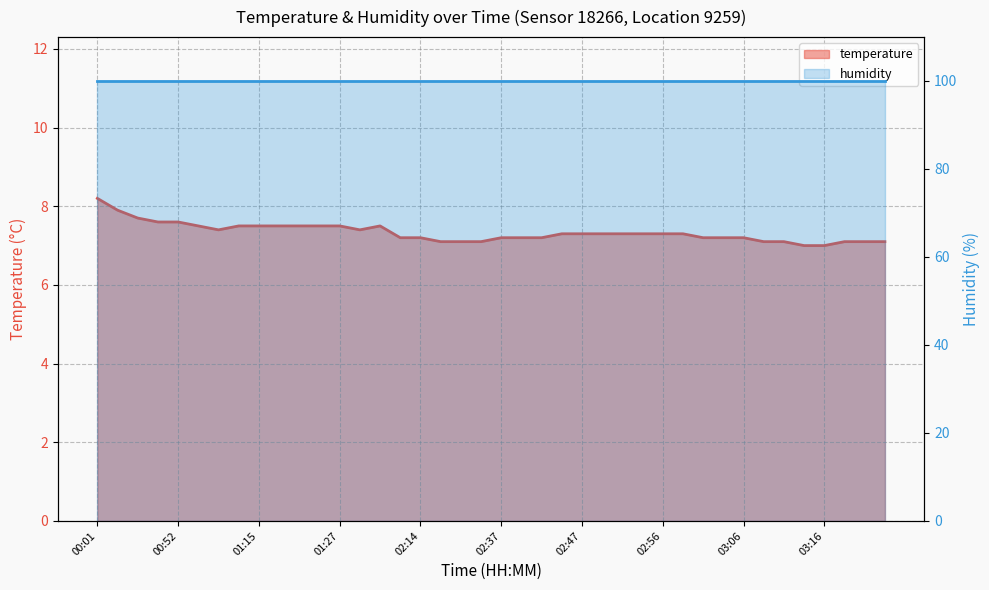

How many data points does each series have?

40